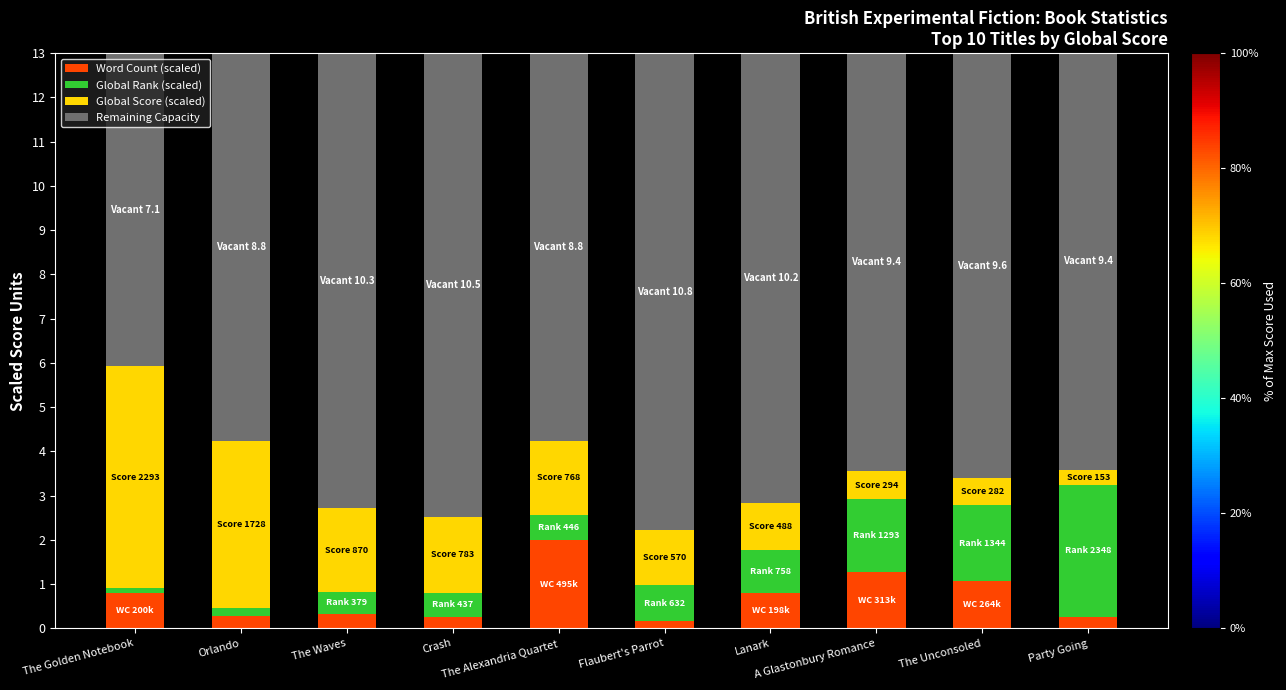

What is the highest value of the Word Count (scaled) series?

2.0